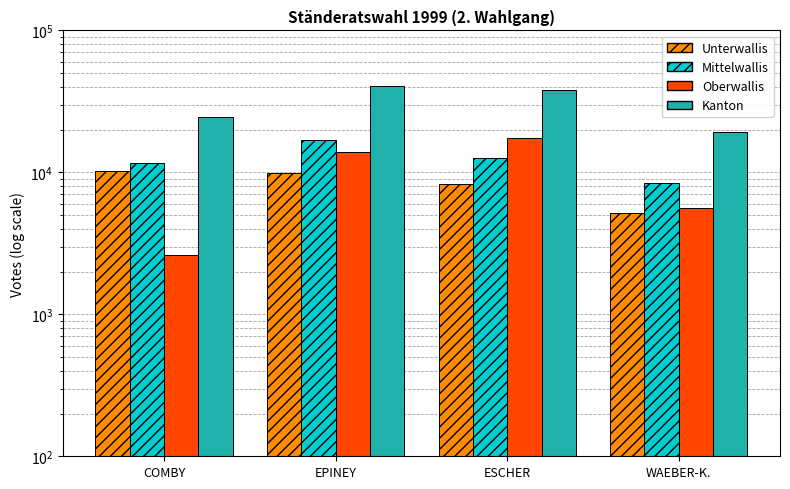

At which category does the chart reach its peak across all series?

EPINEY